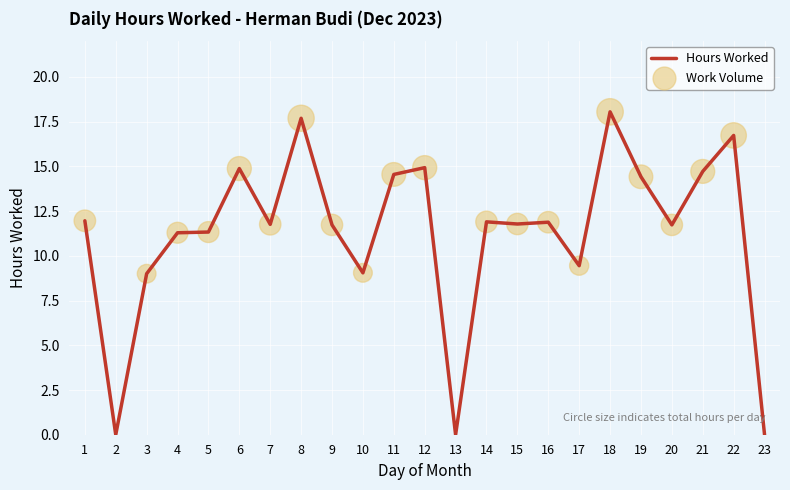

Approximately how many times larger is the value at 20 compared to 11?

0.8